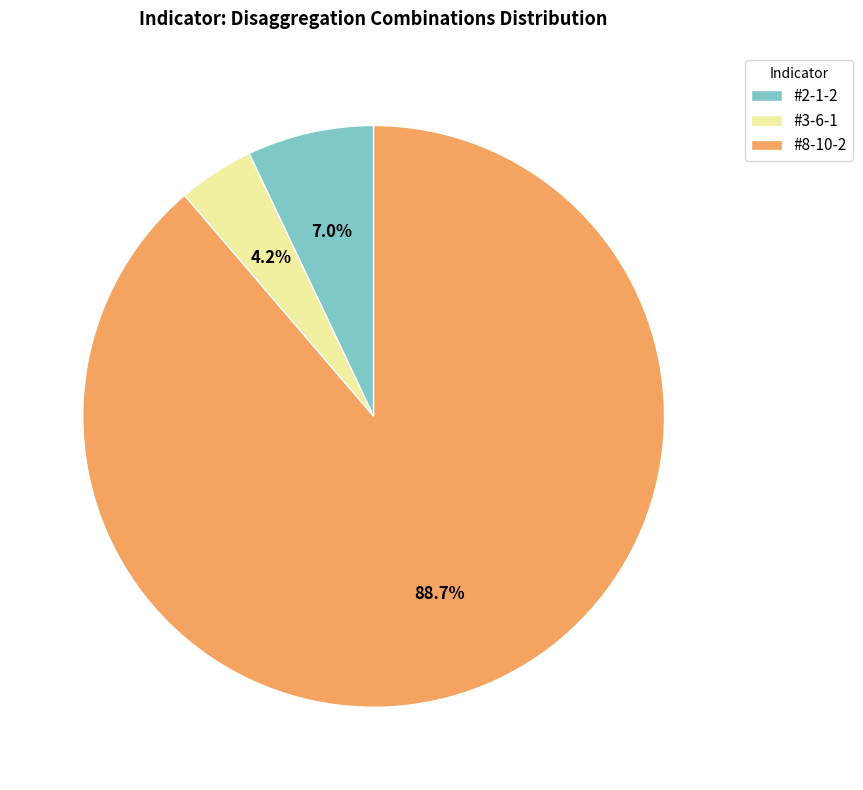

Is there a majority slice in this chart?

Yes